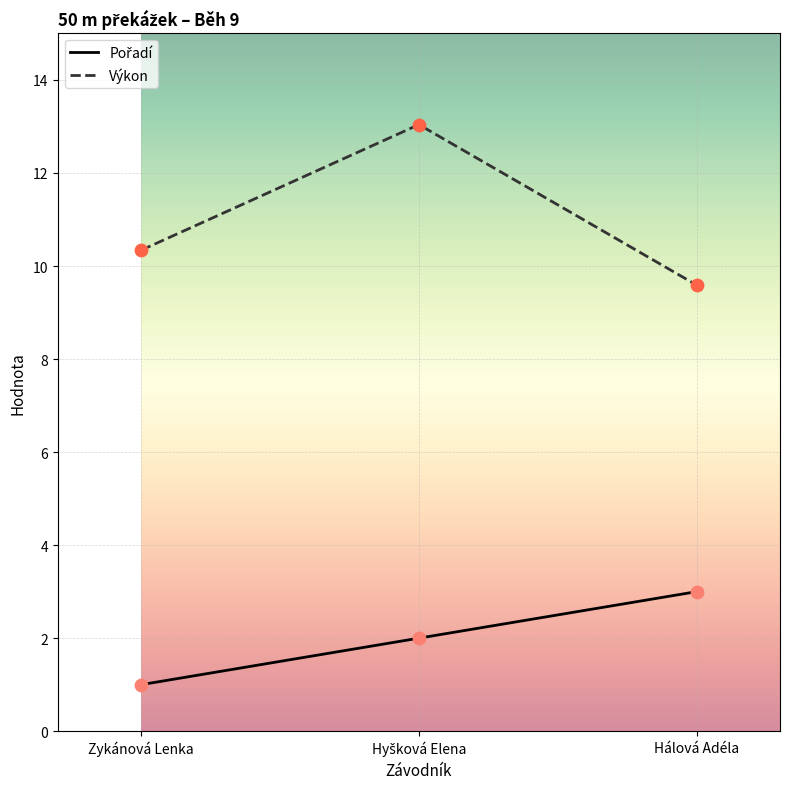

Where does the Výkon series first go above 10?

Zykánová Lenka